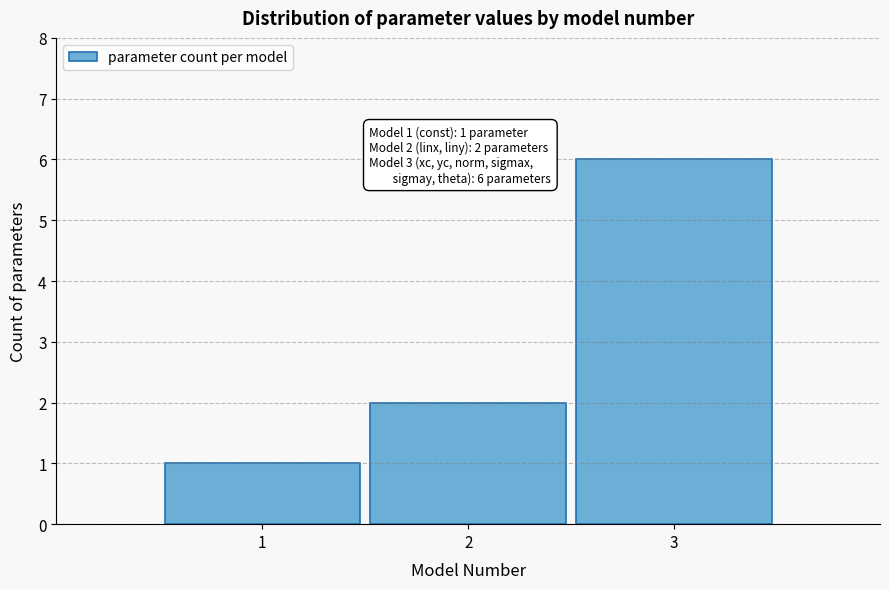

Reading right to left, transcribe all the data shown in this chart.

6	2	1